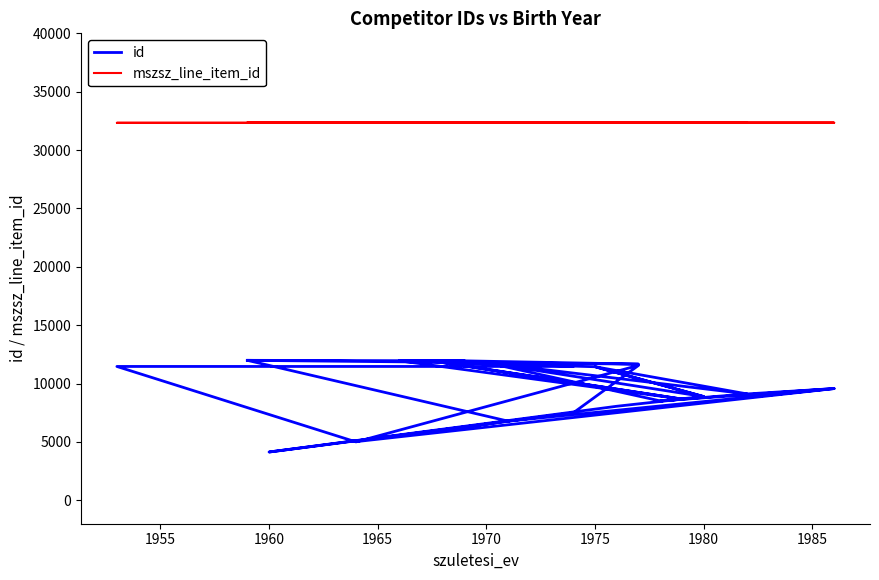

How many lines are shown in the chart?

2